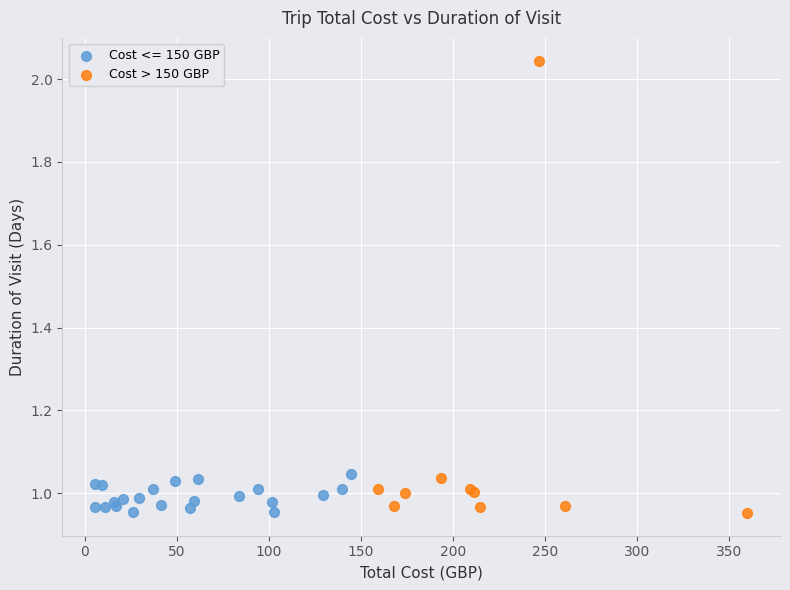

Which series contains the highest Y value?

Cost > 150 GBP